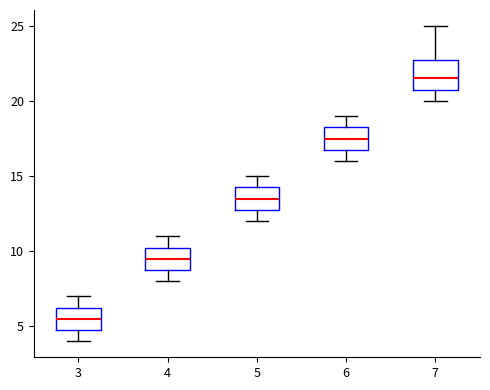

Reading left to right, read every box against the y-axis: the position of its median line, the range the box covers, and the ends of its whiskers. The values are not printed on the chart, so give them approximately, as read against the axis.

3: median 5.5, box 5.0 to 6.5, whiskers 4.0 to 7.0
4: median 9.5, box 9.0 to 10.5, whiskers 8.0 to 11.0
5: median 13.5, box 13.0 to 14.5, whiskers 12.0 to 15.0
6: median 17.5, box 17.0 to 18.5, whiskers 16.0 to 19.0
7: median 21.5, box 21.0 to 23.0, whiskers 20.0 to 25.0